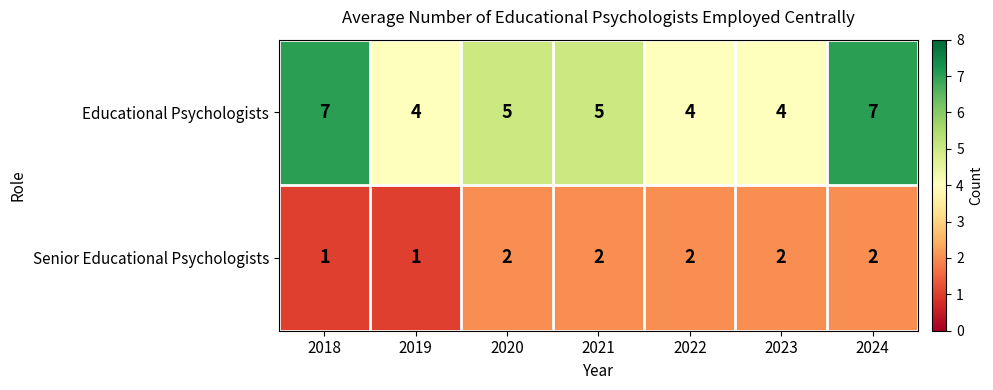

List the series in order of their overall mean, highest first.

Educational Psychologists, Senior Educational Psychologists